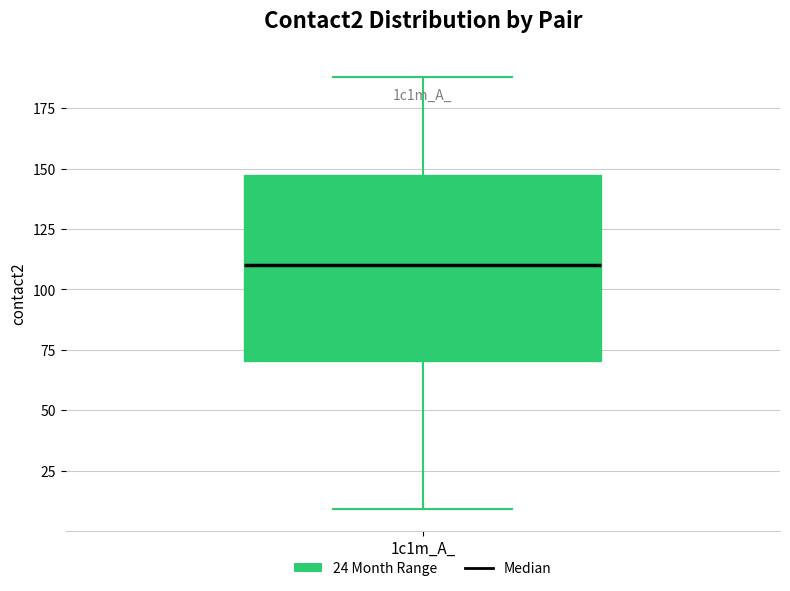

Read this box plot against the y-axis: the position of the median line, the range covered by the box, and the ends of both whiskers. The values are not printed on the chart, so give them approximately, as read against the axis.

median 110, box 70 to 150, whiskers 10 to 190